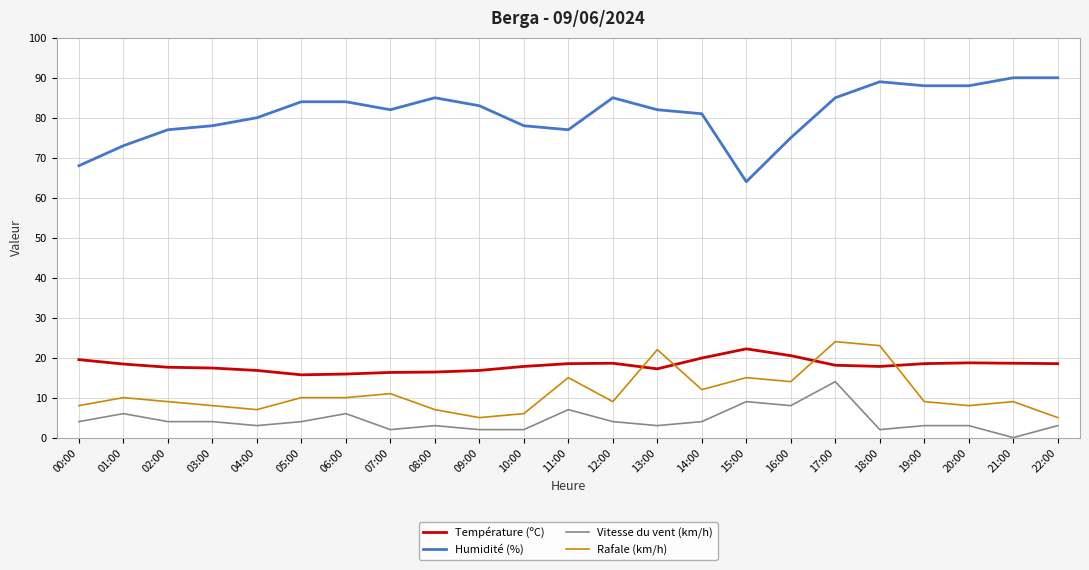

How many positive values does the Vitesse du vent (km/h) series have?

22